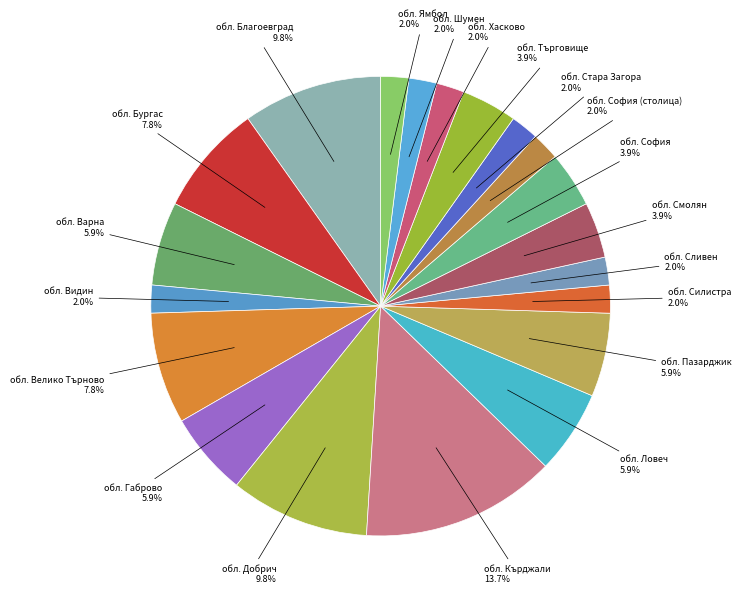

To the nearest percent, what is the difference between the largest and smallest slice percentages?

12%